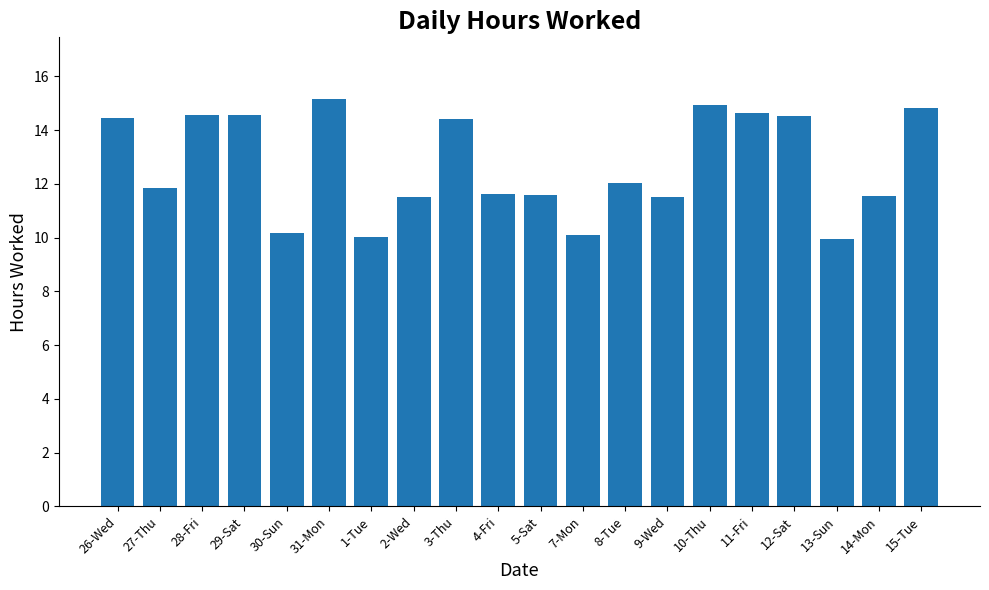

What is the sum of the values at 7-Mon and 13-Sun?

20.0